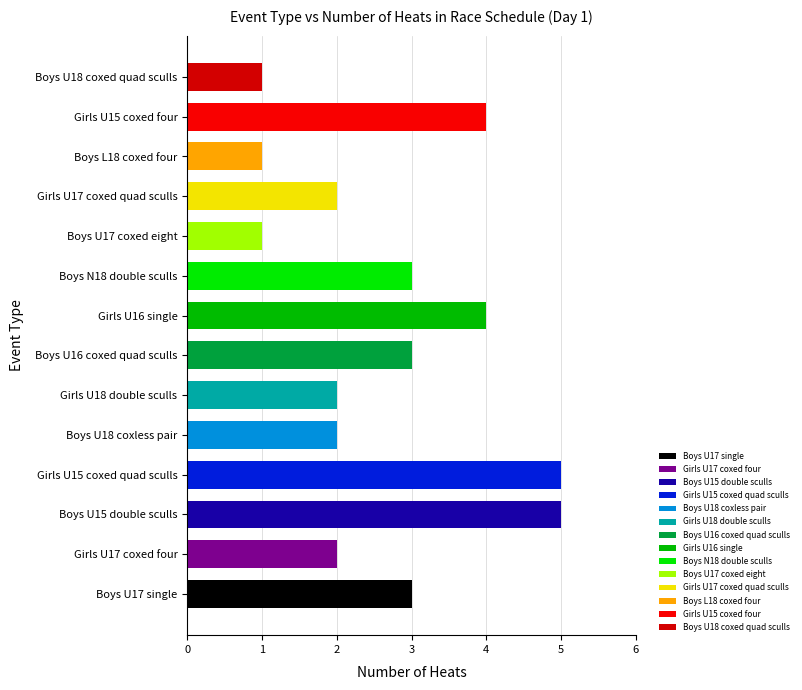

True or false: the data shows 1 at Boys U18 coxed quad sculls.

True